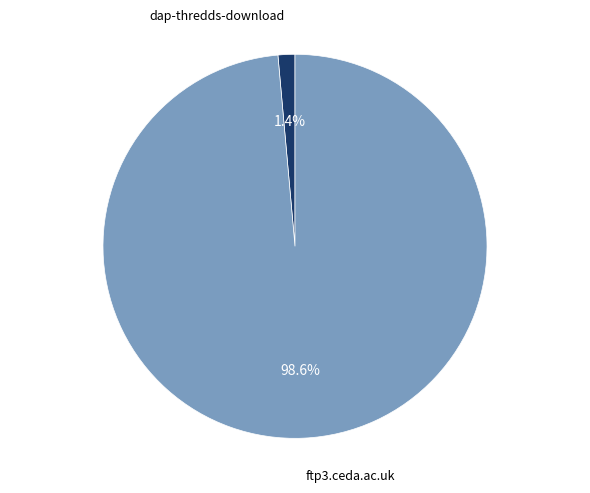

Is there any slice that represents more than half of the pie?

Yes